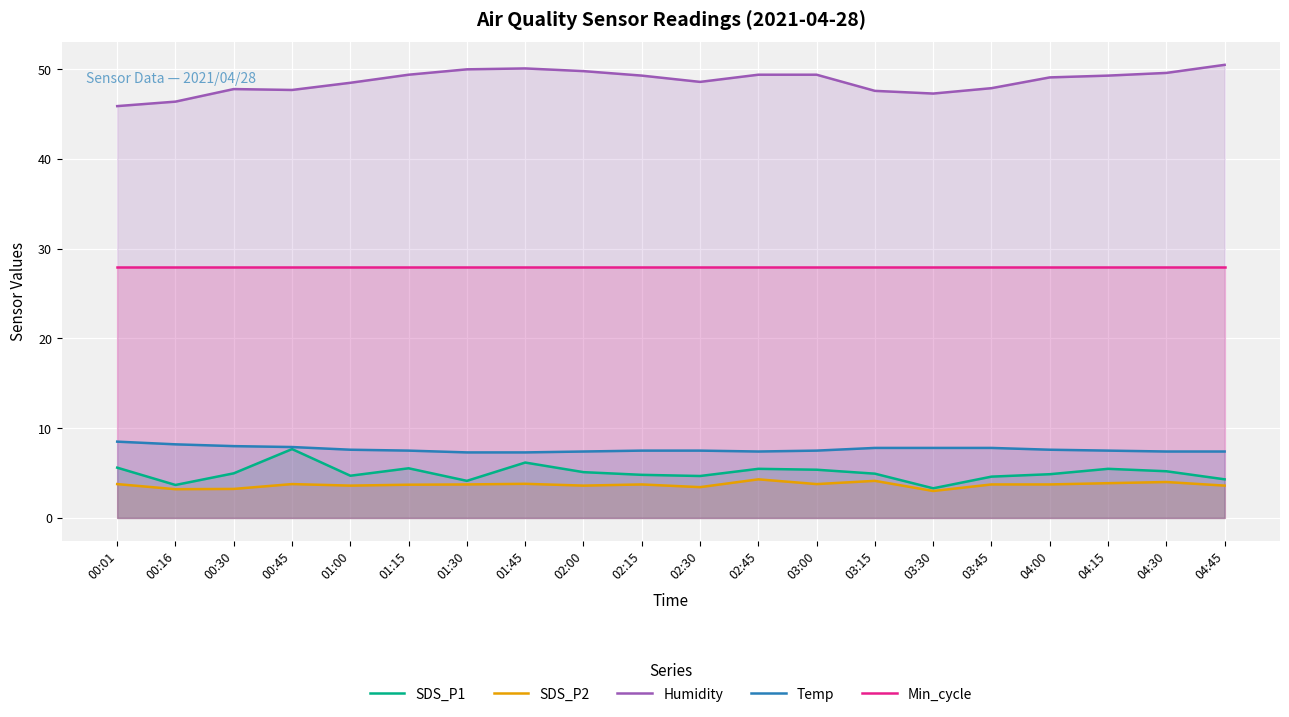

Which series has the largest total across all categories?

Humidity